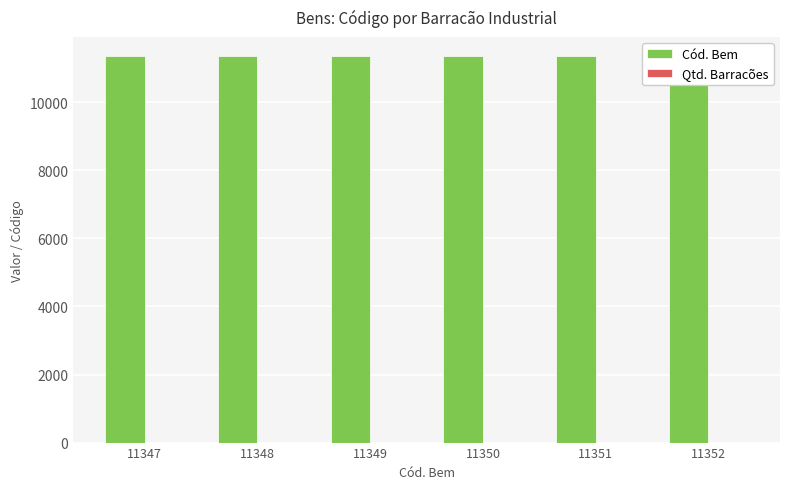

What is the value of the Qtd. Barracões bar at the 3rd from the left?

1